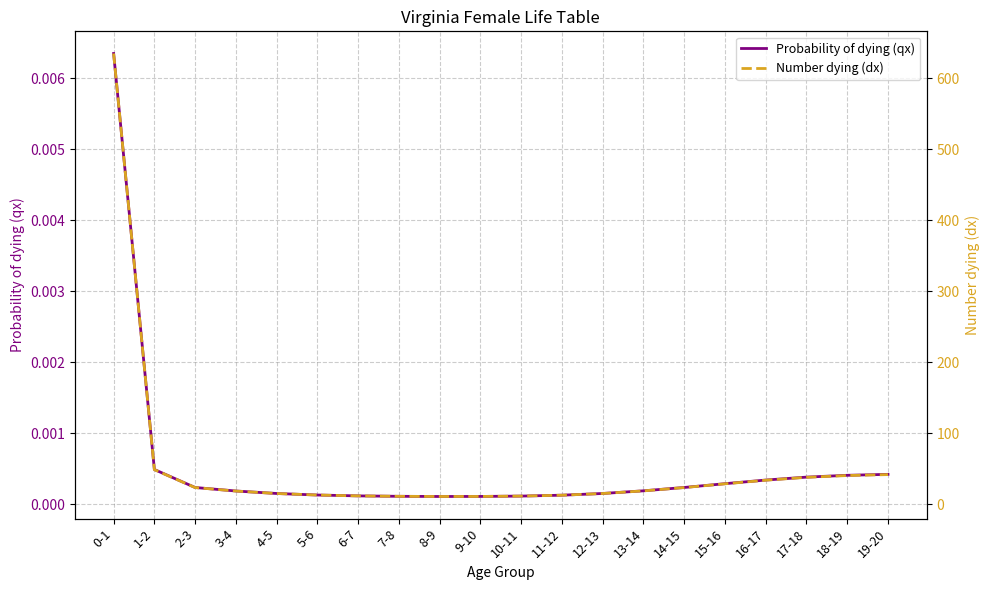

Reading left to right, transcribe all the data shown in this chart.

Probability of dying (qx): 0-1=0.0	1-2=0.0	2-3=0.0	3-4=0.0	4-5=0.0	5-6=0.0	6-7=0.0	7-8=0.0	8-9=0.0	9-10=0.0	10-11=0.0	11-12=0.0	12-13=0.0	13-14=0.0	14-15=0.0	15-16=0.0	16-17=0.0	17-18=0.0	18-19=0.0	19-20=0.0
Number dying (dx): 0-1=635.1	1-2=48.9	2-3=23.7	3-4=18.8	4-5=15.3	5-6=13.2	6-7=11.9	7-8=11.3	8-9=11.1	9-10=11.2	10-11=11.7	11-12=12.9	12-13=15.3	13-14=19.0	14-15=23.7	15-16=29.0	16-17=34.0	17-18=38.1	18-19=40.6	19-20=41.9